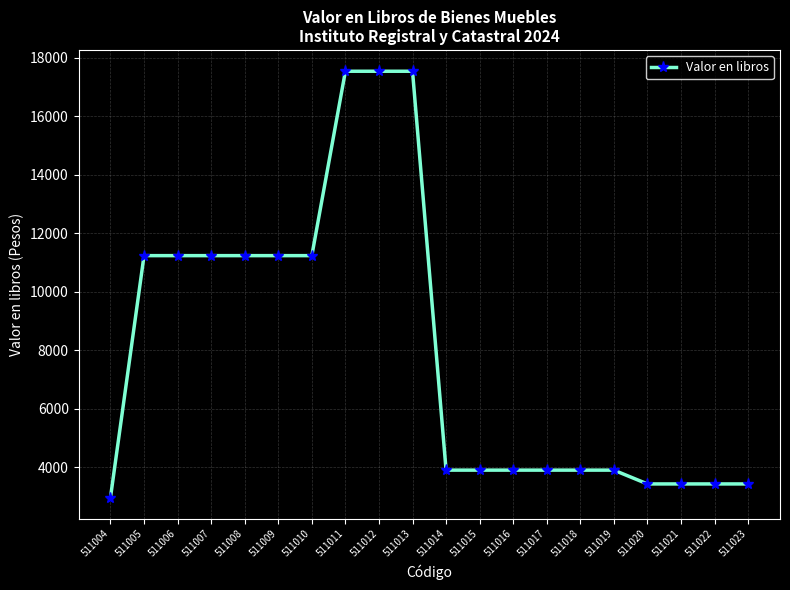

What is the ratio of the value at 511018 to the value at 511008?

0.3